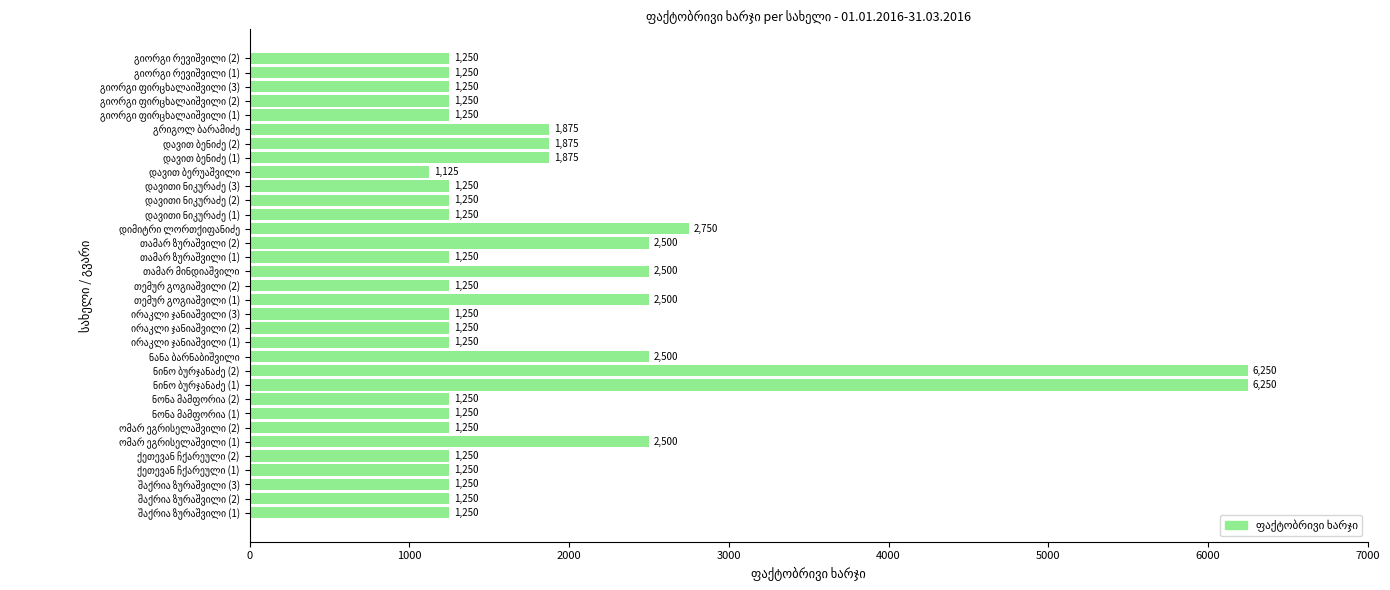

Count the number of data series in this chart.

1